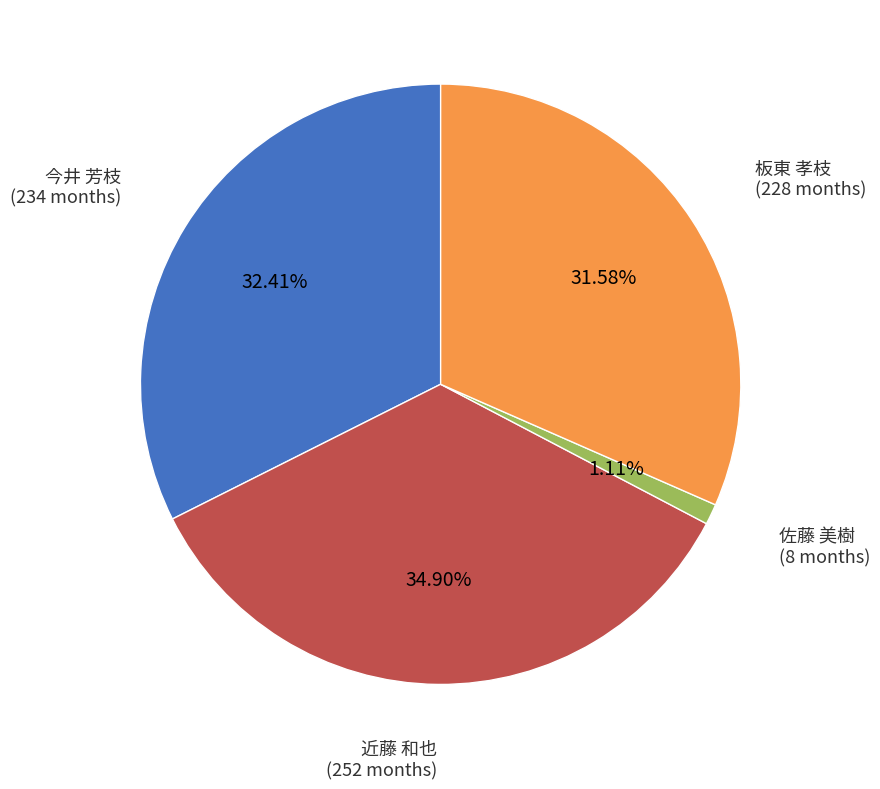

Between 佐藤 美樹 (8 months) and 今井 芳枝 (234 months), which is larger?

今井 芳枝 (234 months)